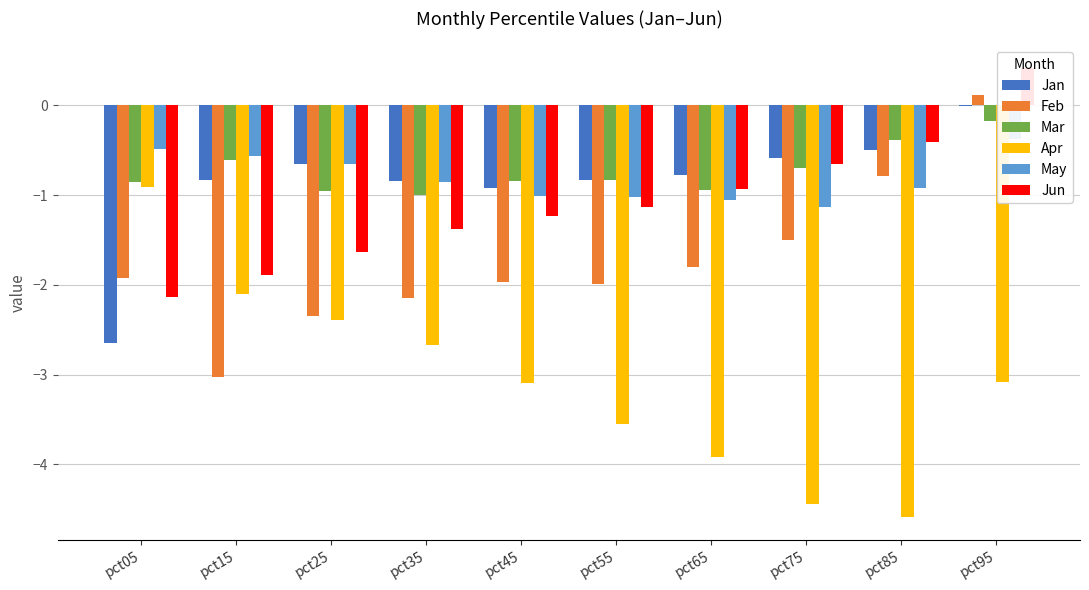

Which has a higher value, pct45 or pct15?

pct15